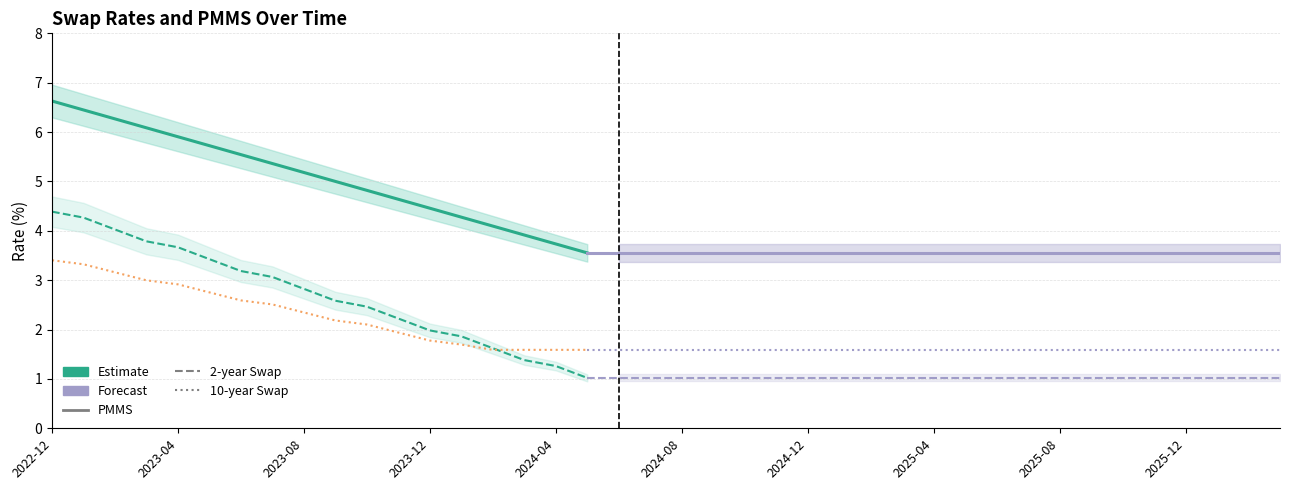

Reading left to right, transcribe all the data shown in this chart.

2-year Swap: 4.4	4.3	4.0	3.8	3.7	3.4	3.2	3.1	2.8	2.6	2.5	2.2	2.0	1.9	1.6	1.4	1.3	1.0	1.0	1.0	1.0	1.0	1.0	1.0	1.0	1.0	1.0	1.0	1.0	1.0	1.0	1.0	1.0	1.0	1.0	1.0	1.0	1.0	1.0	1.0
10-year Swap: 3.4	3.3	3.2	3.0	2.9	2.8	2.6	2.5	2.3	2.2	2.1	1.9	1.8	1.7	1.6	1.6	1.6	1.6	1.6	1.6	1.6	1.6	1.6	1.6	1.6	1.6	1.6	1.6	1.6	1.6	1.6	1.6	1.6	1.6	1.6	1.6	1.6	1.6	1.6	1.6
PMMS: 6.6	6.4	6.3	6.1	5.9	5.7	5.5	5.4	5.2	5.0	4.8	4.6	4.5	4.3	4.1	3.9	3.7	3.6	3.6	3.6	3.6	3.6	3.6	3.6	3.6	3.6	3.6	3.6	3.6	3.6	3.6	3.6	3.6	3.6	3.6	3.6	3.6	3.6	3.6	3.6